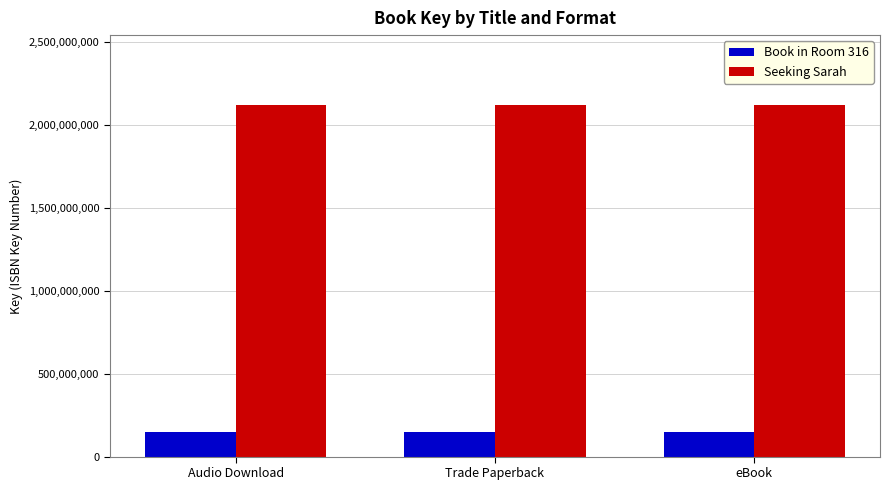

What is the maximum value shown in the chart?

2116335599